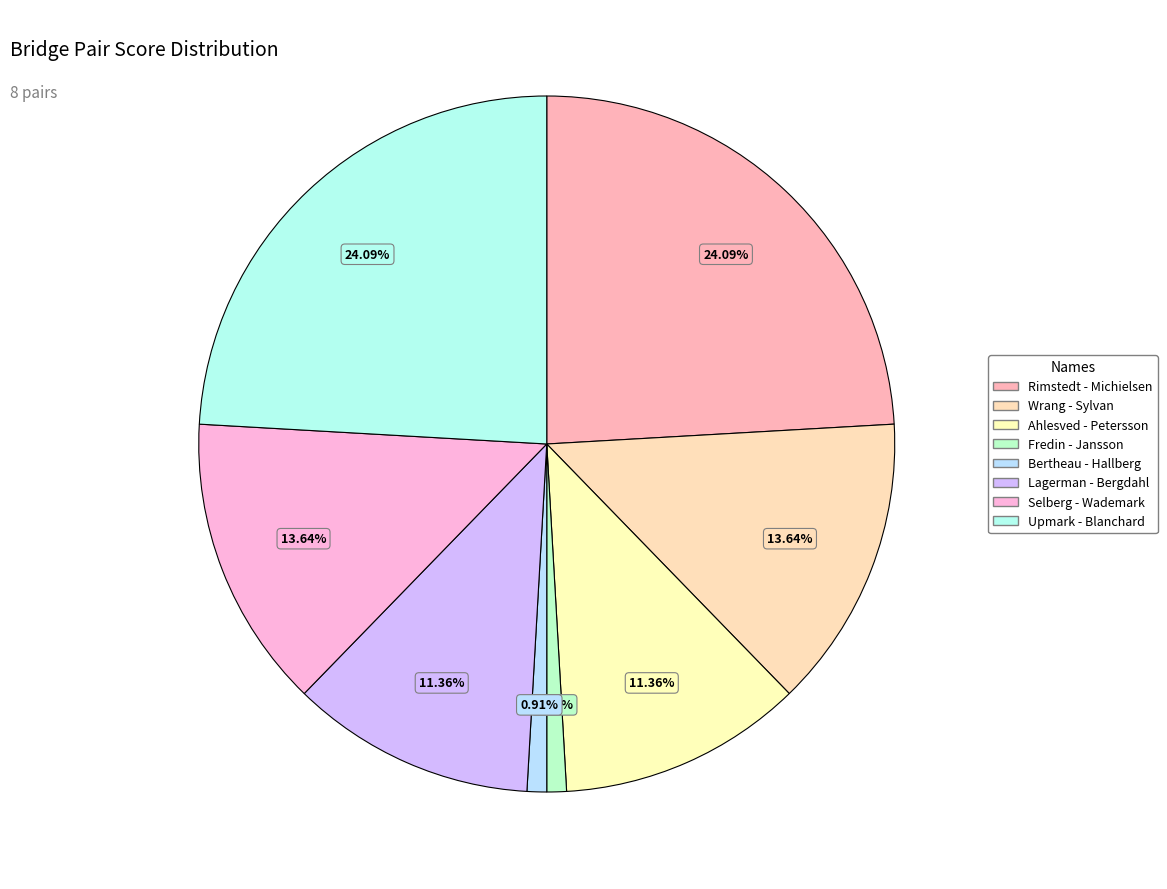

Which slice is the smallest?

Peter Fredin - Tommy Jansson